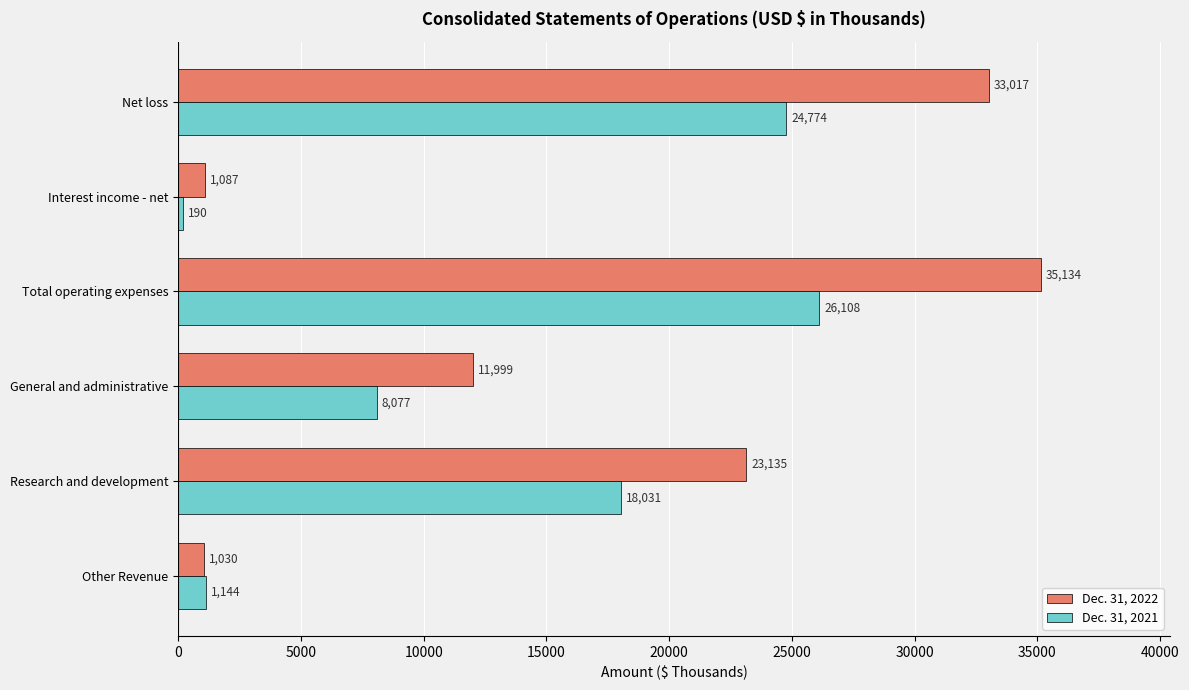

List the series in order of their peak value, lowest first.

Dec. 31, 2021, Dec. 31, 2022